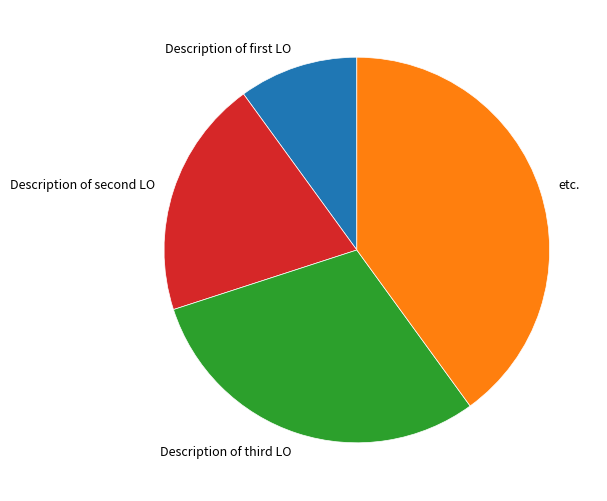

Is it true that etc. is 32% of the pie?

False